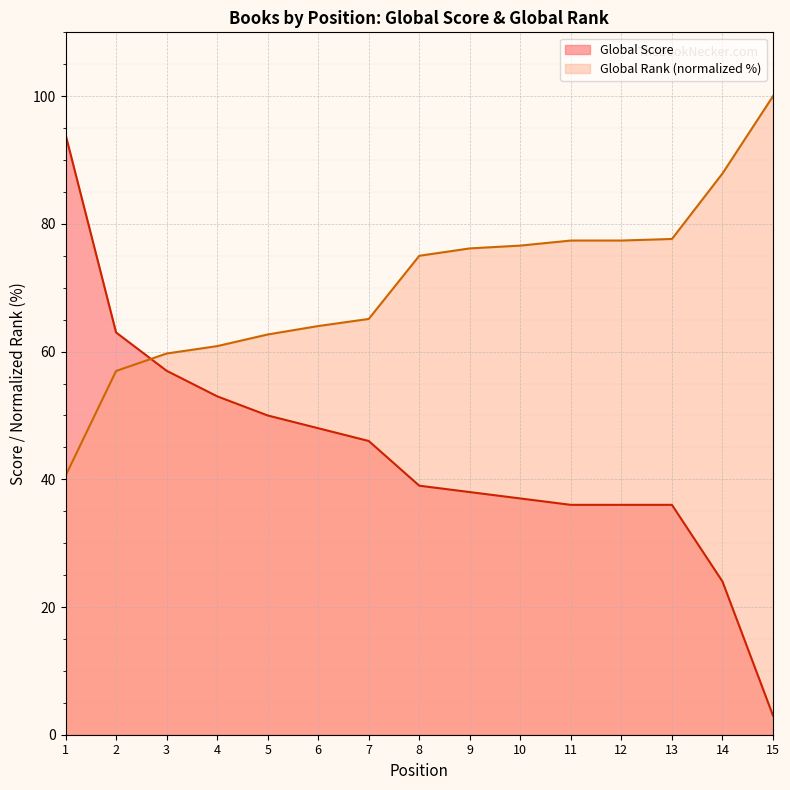

What is the value of the Global Rank point at the 11th from the left?

77.4